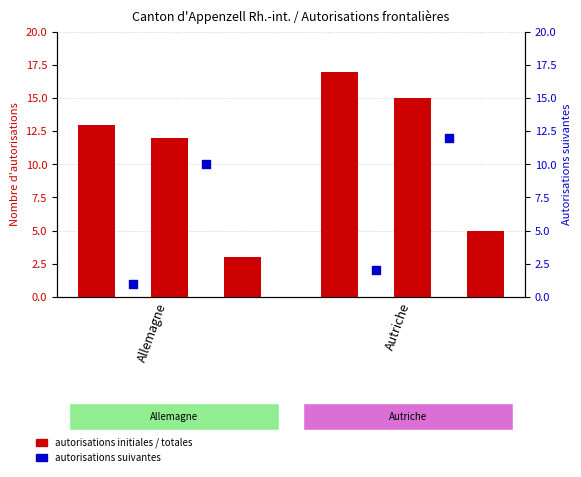

Which series contains the highest Y value?

Total autorisations (Total)